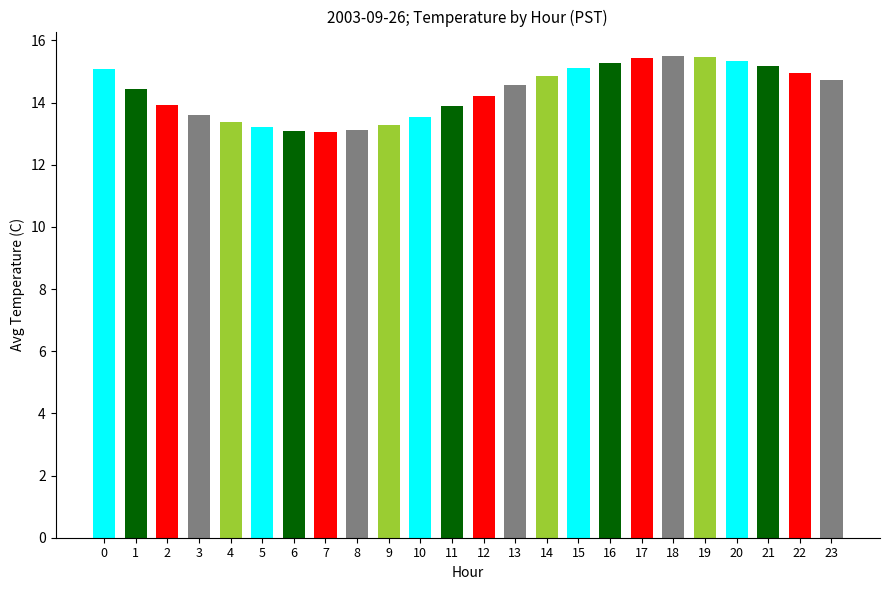

What is the sum of the values at 16 and 4?

28.7